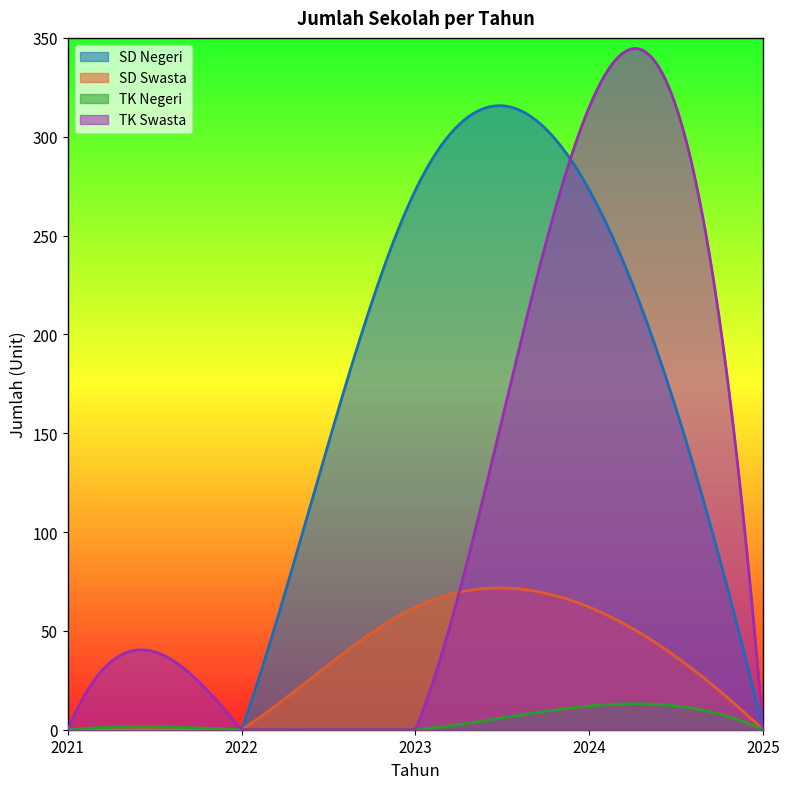

What are all the series names shown in the legend?

SD Negeri, SD Swasta, TK Negeri, TK Swasta